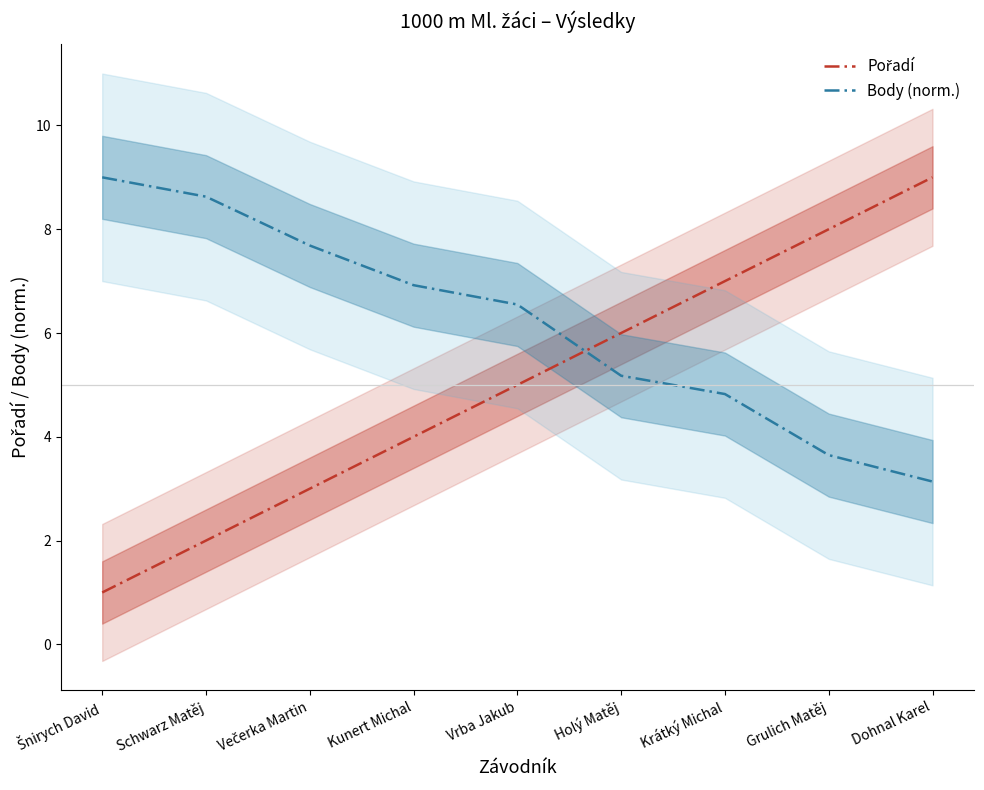

At how many categories does at least one series exceed 7?

5